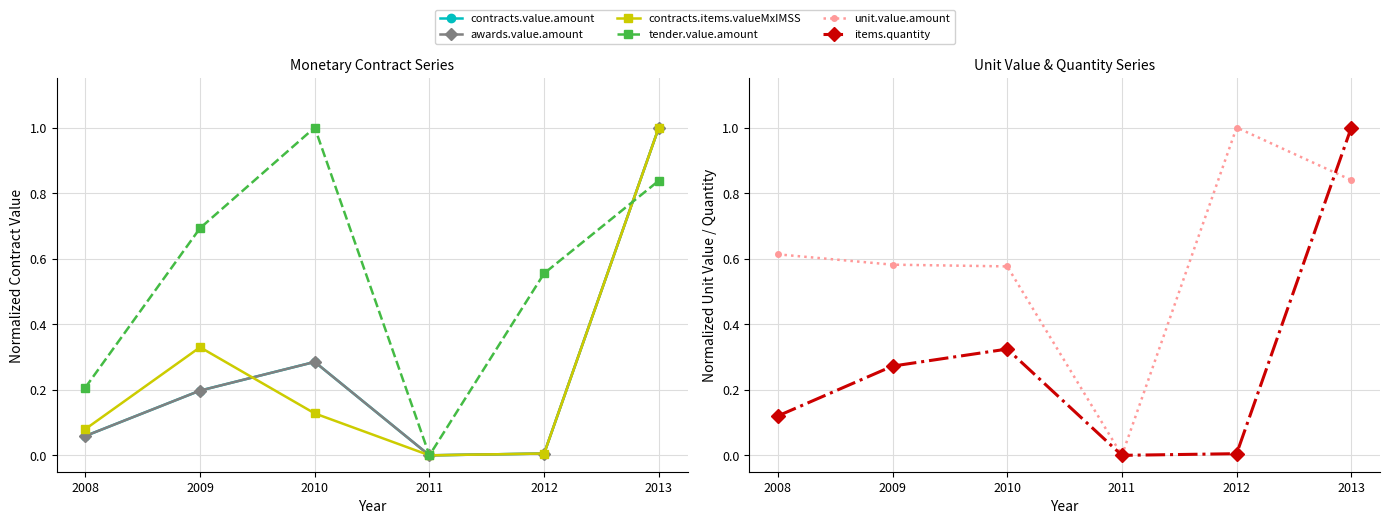

How many times do contracts.items.quantity and contracts.items.valueMxIMSS cross each other?

2